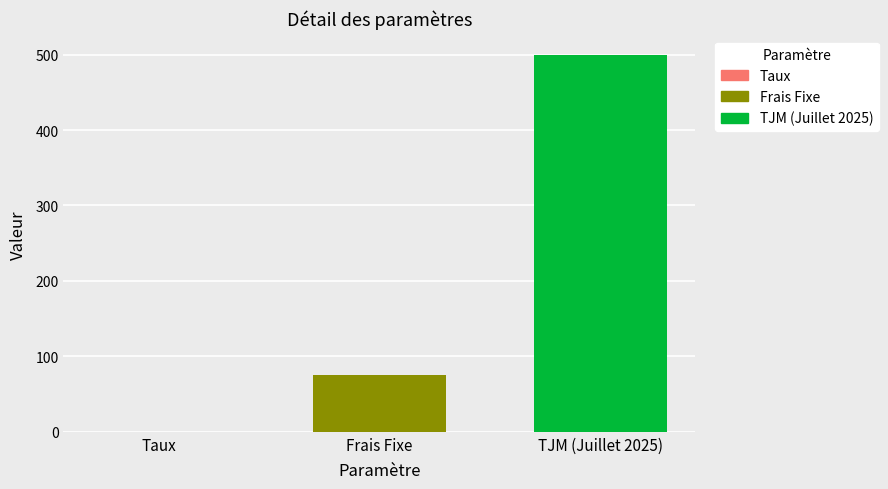

Is it true that TJM (Juillet 2025) equals 500.0 at Frais Fixe?

True